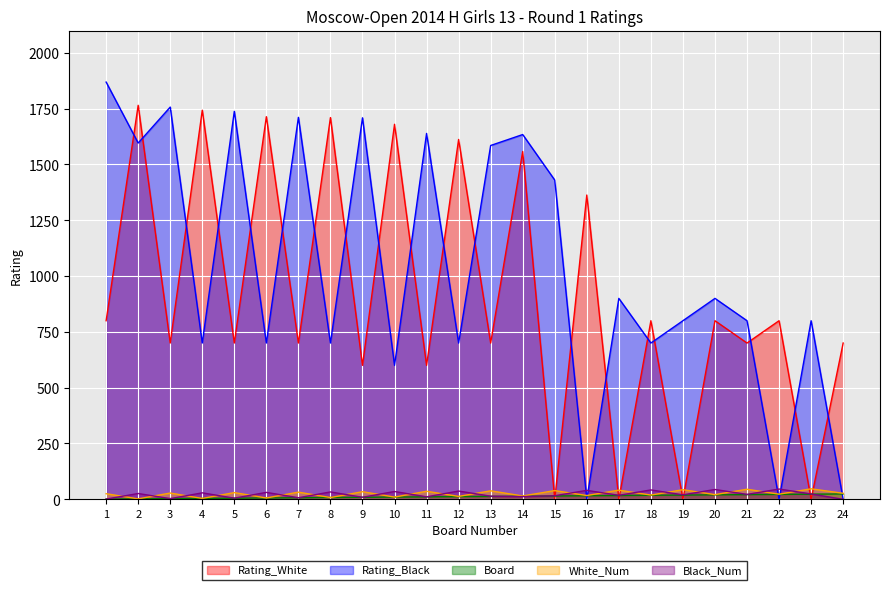

Does the chart display data point markers on the line(s)?

No